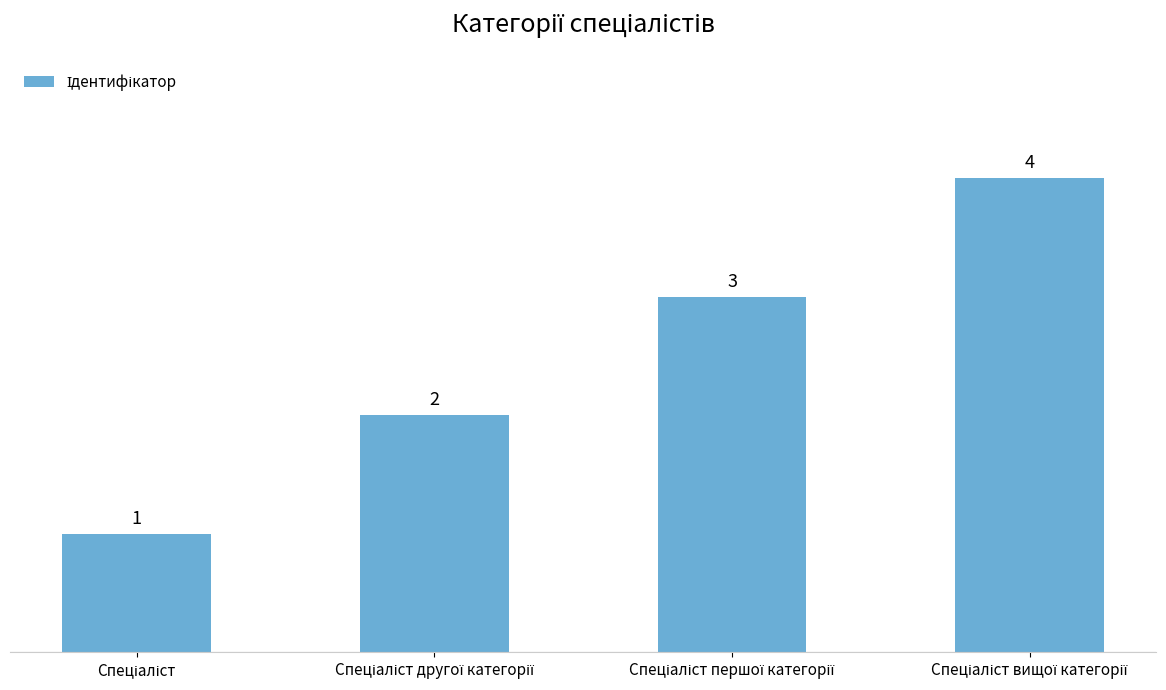

What is the minimum value shown in the chart?

1